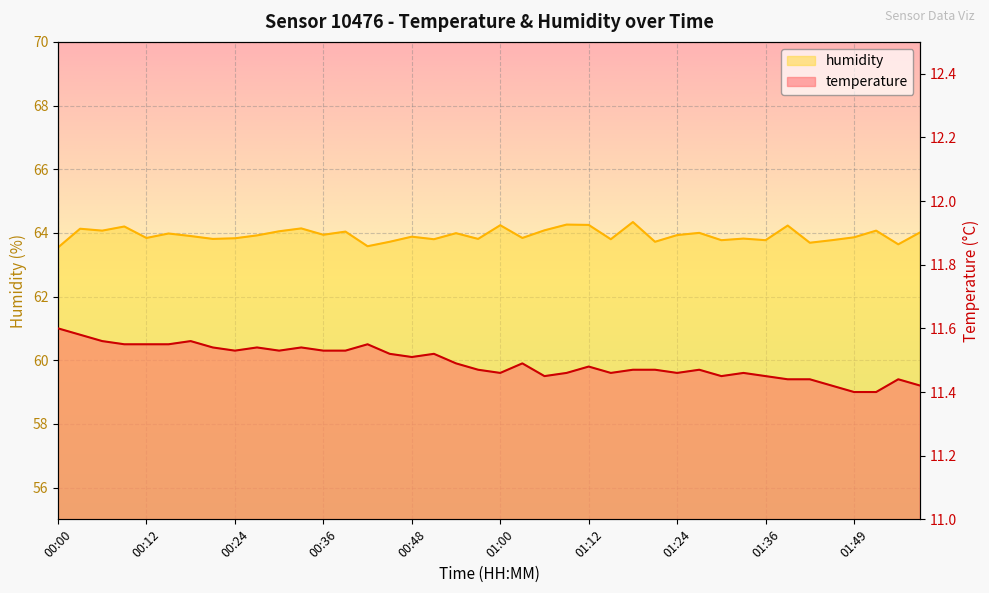

At which category is the sum across all series the highest?

01:18